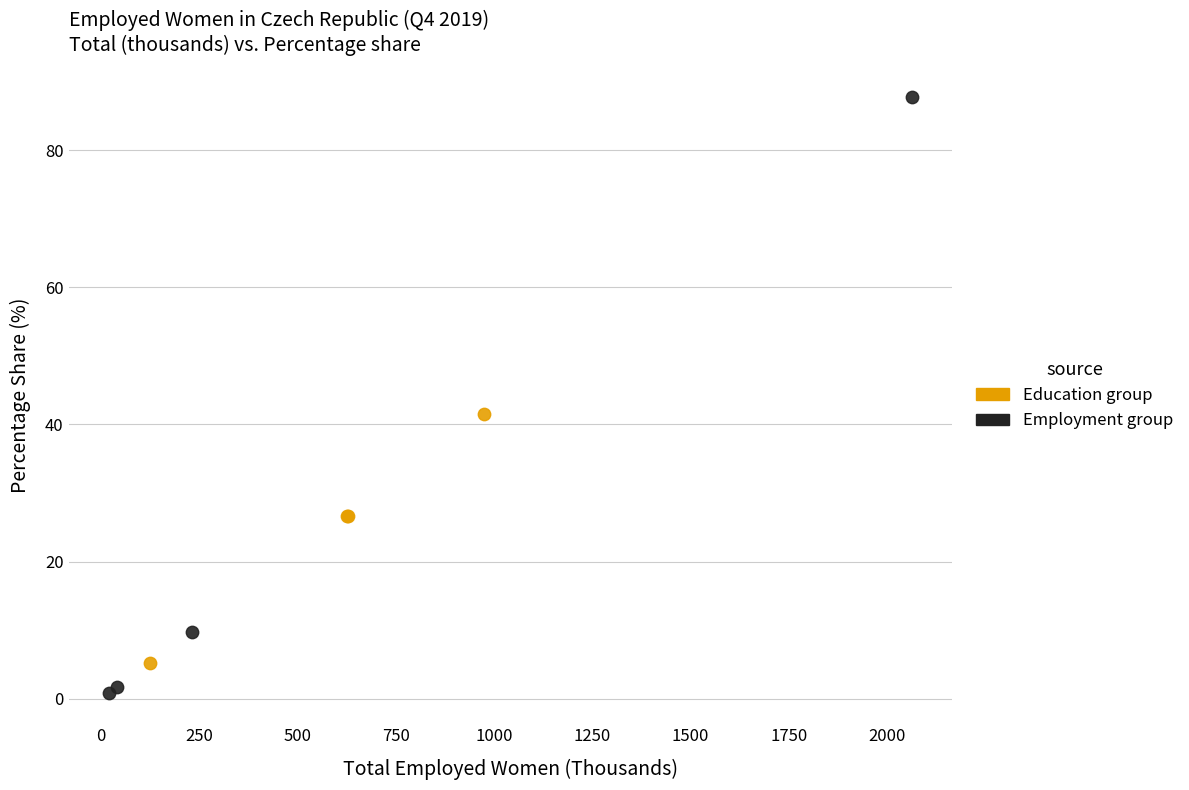

Which series contains the lowest Y value?

Employment group